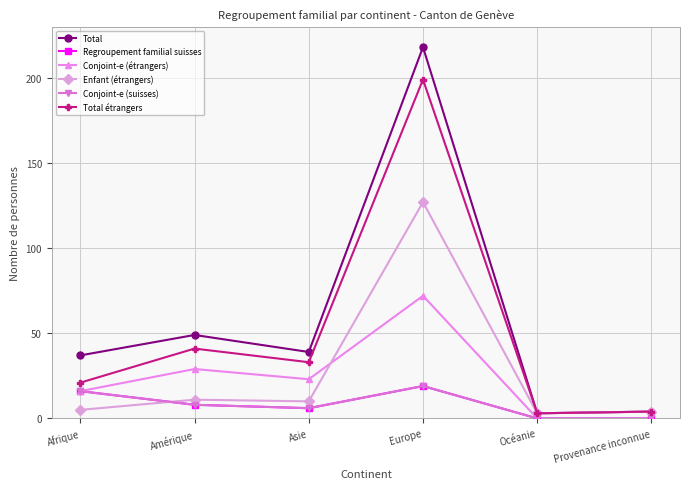

The value of Enfant (étrangers) at Afrique is 5. True or false?

True